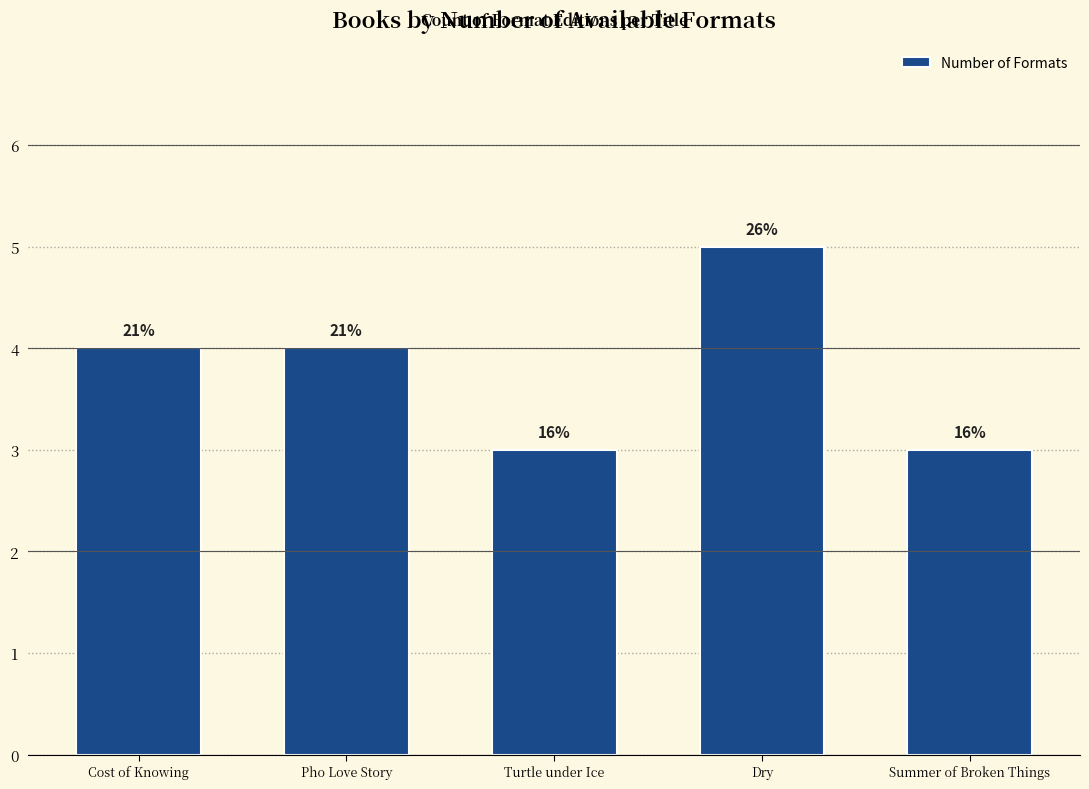

Are the bars horizontal?

No